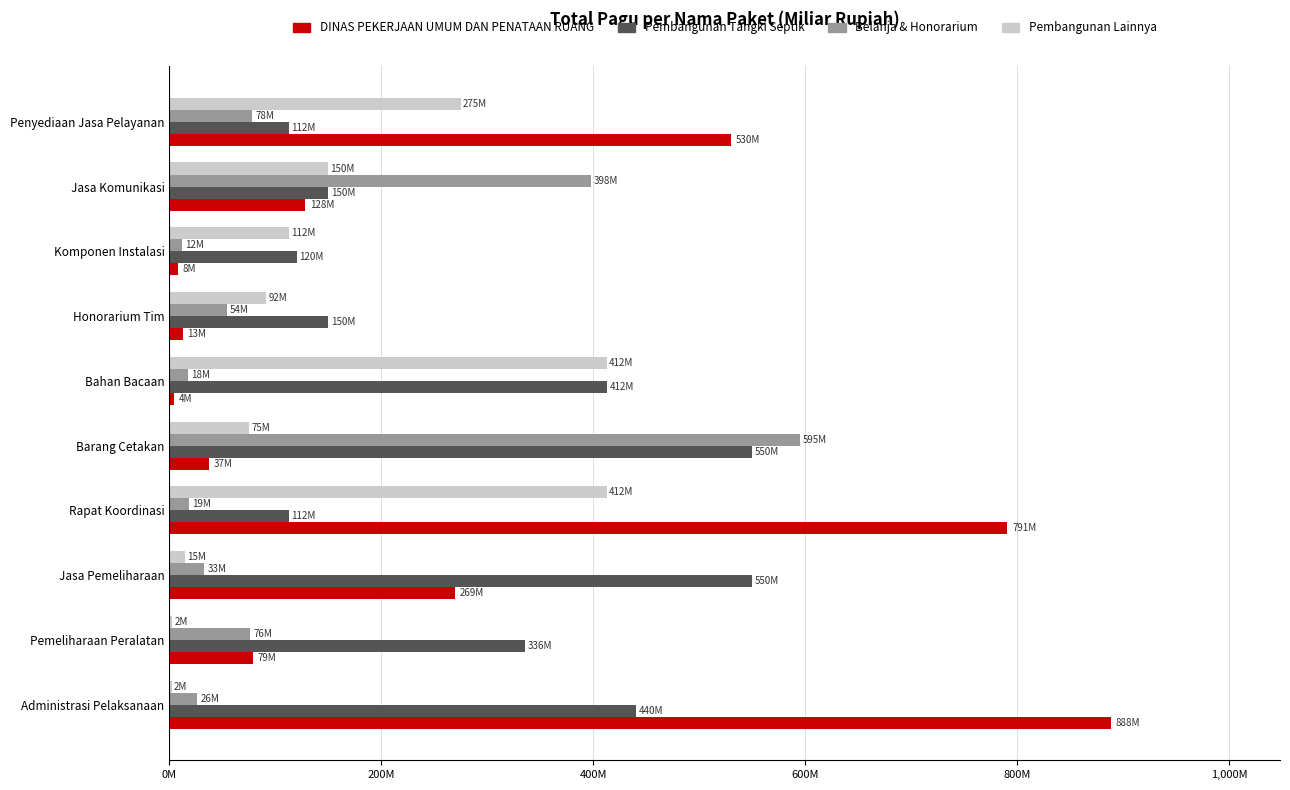

What are all the series names shown in the legend?

DINAS PEKERJAAN UMUM DAN PENATAAN RUANG, Pembangunan Tangki Septik, Belanja & Honorarium, Pembangunan Lainnya